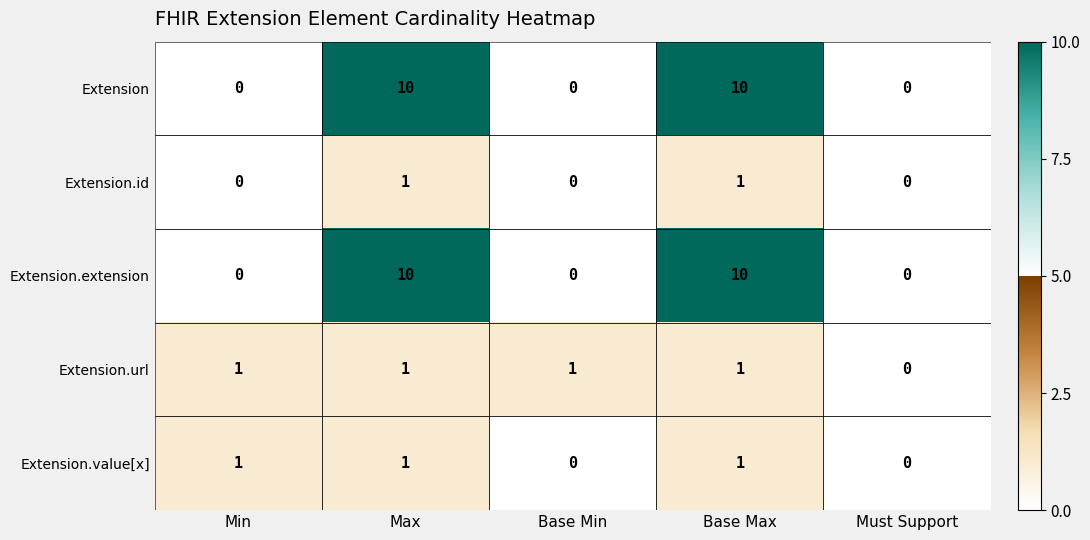

The value of Extension at Min is 0. True or false?

True